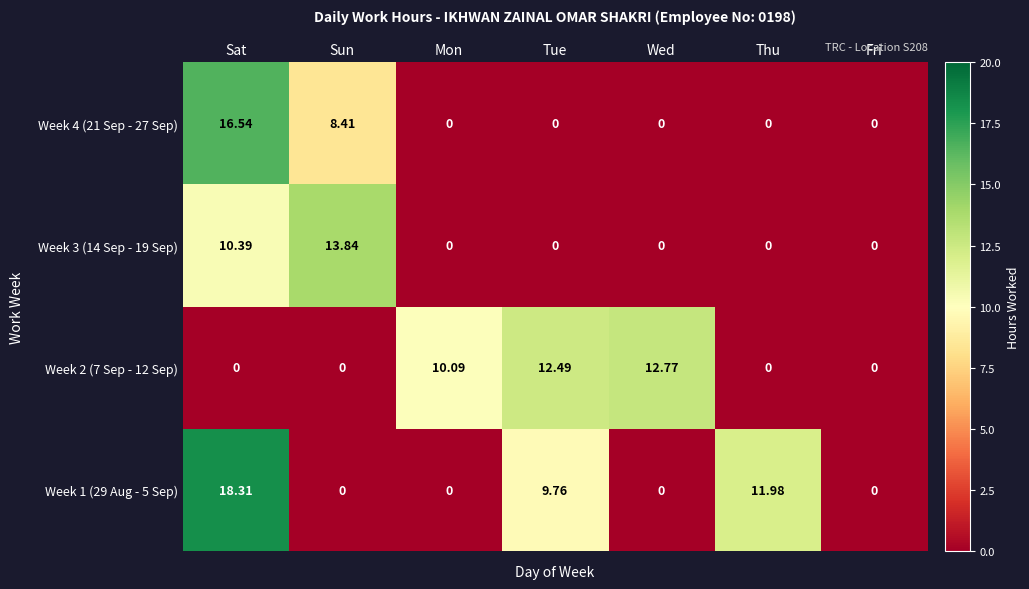

At which label does Week 4 (21 Sep - 27 Sep) reach its peak?

Sat